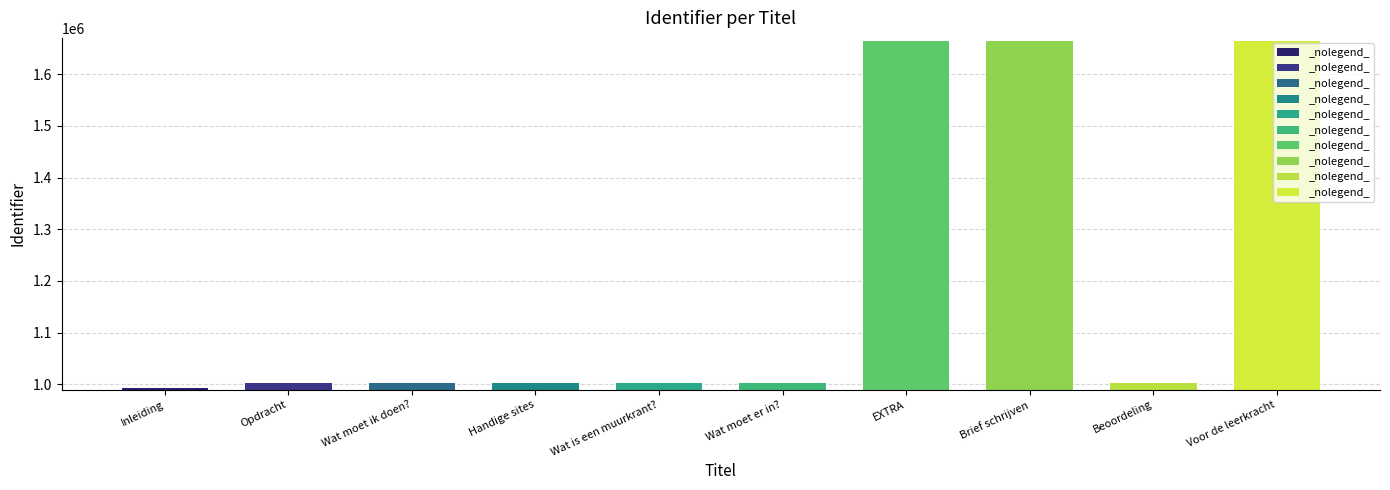

Between Inleiding and Wat moet ik doen?, which is larger?

Wat moet ik doen?